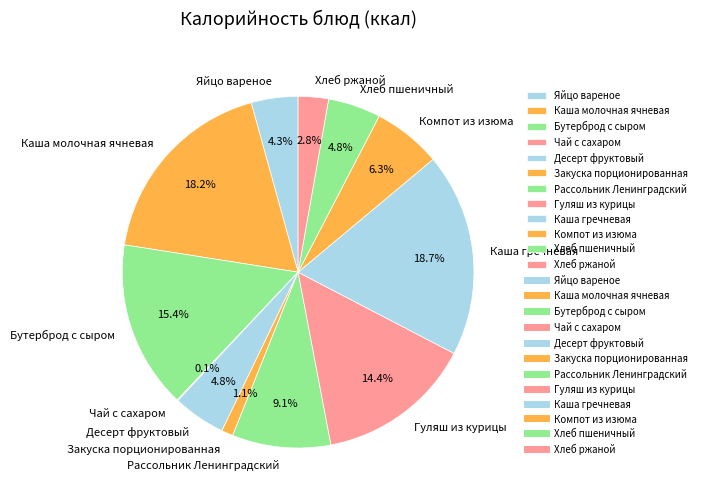

To the nearest percent, what is the average slice percentage?

8%